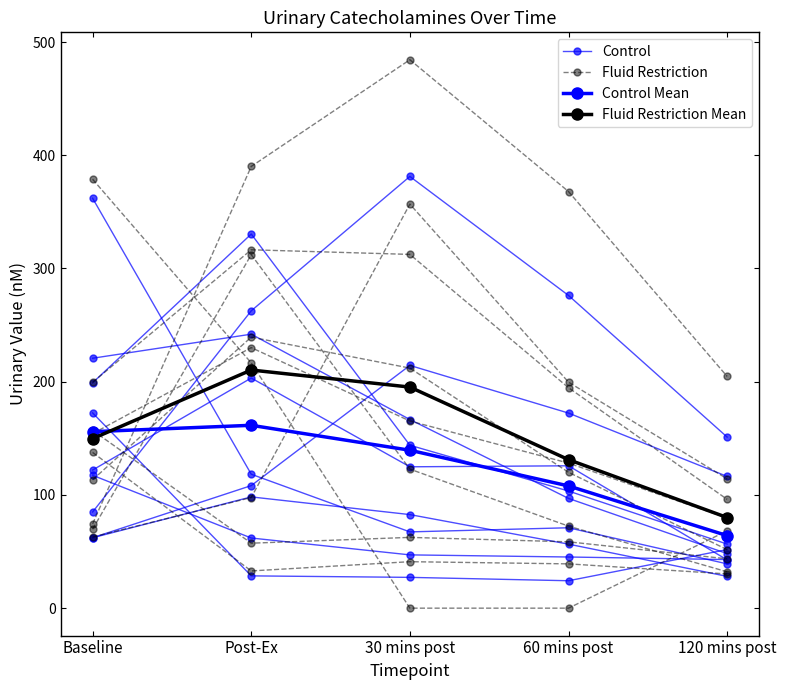

True or false: Control Mean has a value of 108.0 at 60 mins post.

True